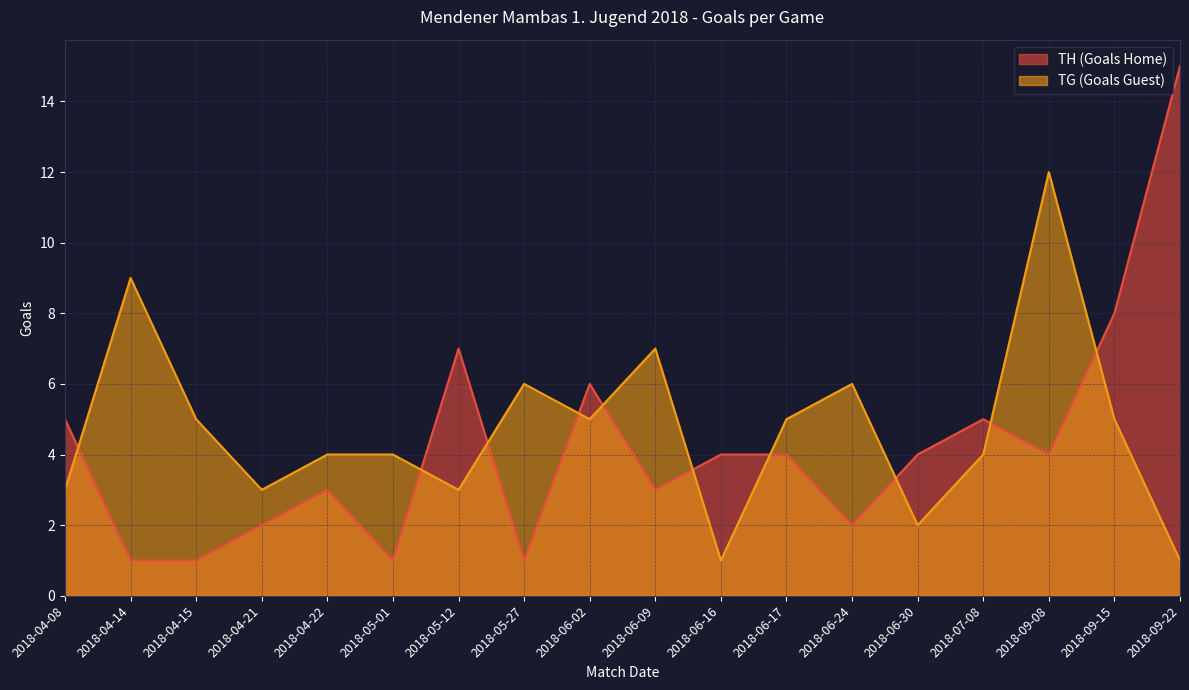

Reading left to right, transcribe all the data shown in this chart.

TH (Goals Home): 2018-04-08=5	2018-04-14=1	2018-04-15=1	2018-04-21=2	2018-04-22=3	2018-05-01=1	2018-05-12=7	2018-05-27=1	2018-06-02=6	2018-06-09=3	2018-06-16=4	2018-06-17=4	2018-06-24=2	2018-06-30=4	2018-07-08=5	2018-09-08=4	2018-09-15=8	2018-09-22=15
TG (Goals Guest): 2018-04-08=3	2018-04-14=9	2018-04-15=5	2018-04-21=3	2018-04-22=4	2018-05-01=4	2018-05-12=3	2018-05-27=6	2018-06-02=5	2018-06-09=7	2018-06-16=1	2018-06-17=5	2018-06-24=6	2018-06-30=2	2018-07-08=4	2018-09-08=12	2018-09-15=5	2018-09-22=1